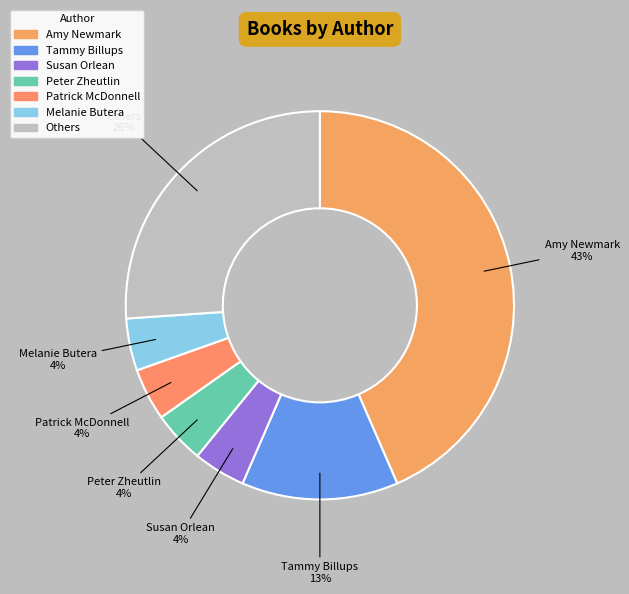

Which category has the biggest portion of the pie?

Amy Newmark